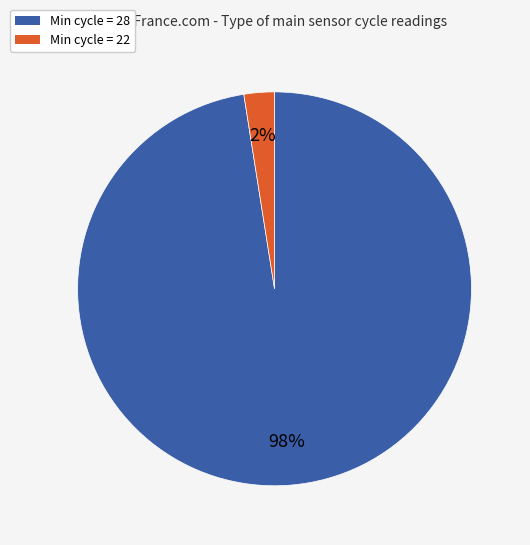

What is the largest slice in the pie chart?

Min cycle = 28